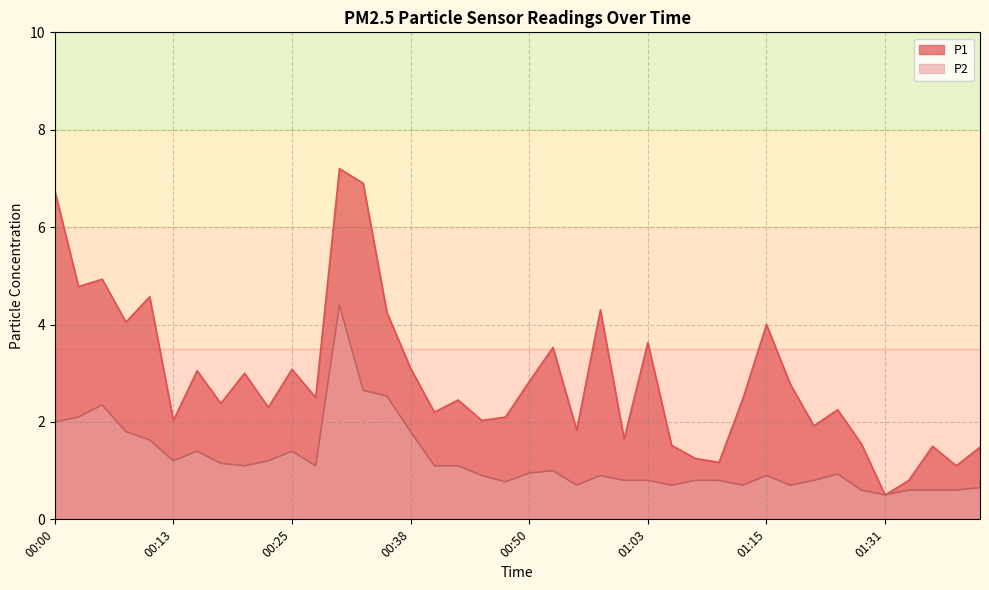

Rank the series by their average value, from highest to lowest.

P1, P2